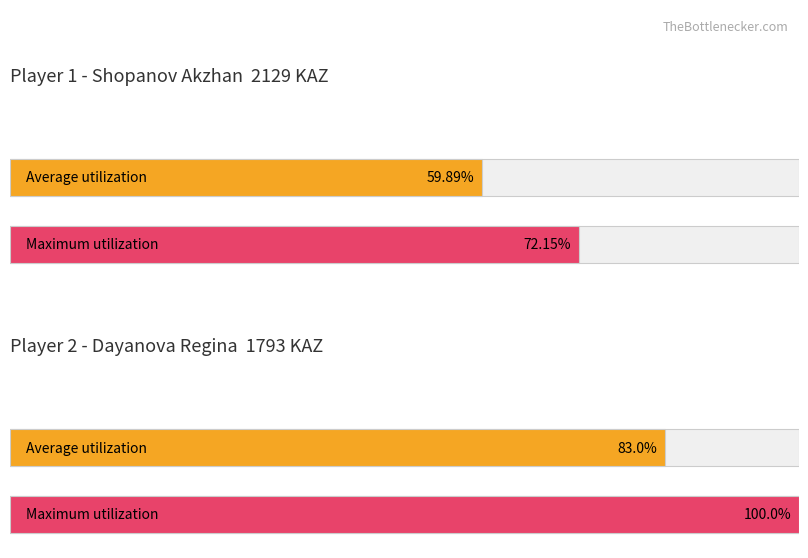

Does the chart contain stacked bars?

No